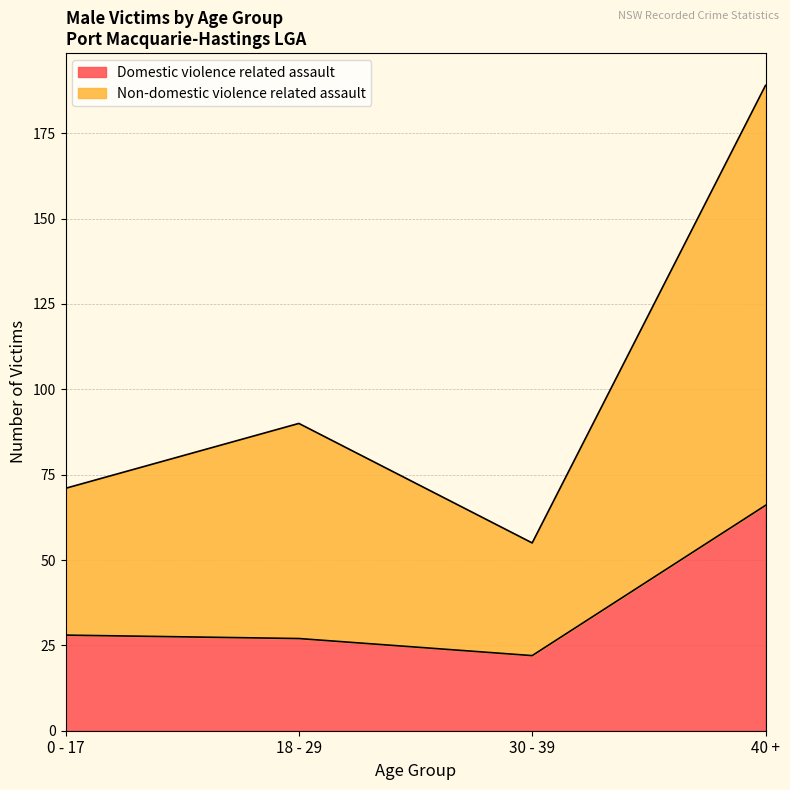

What is the sum of the Domestic violence related assault values at 18 - 29 and 0 - 17?

55